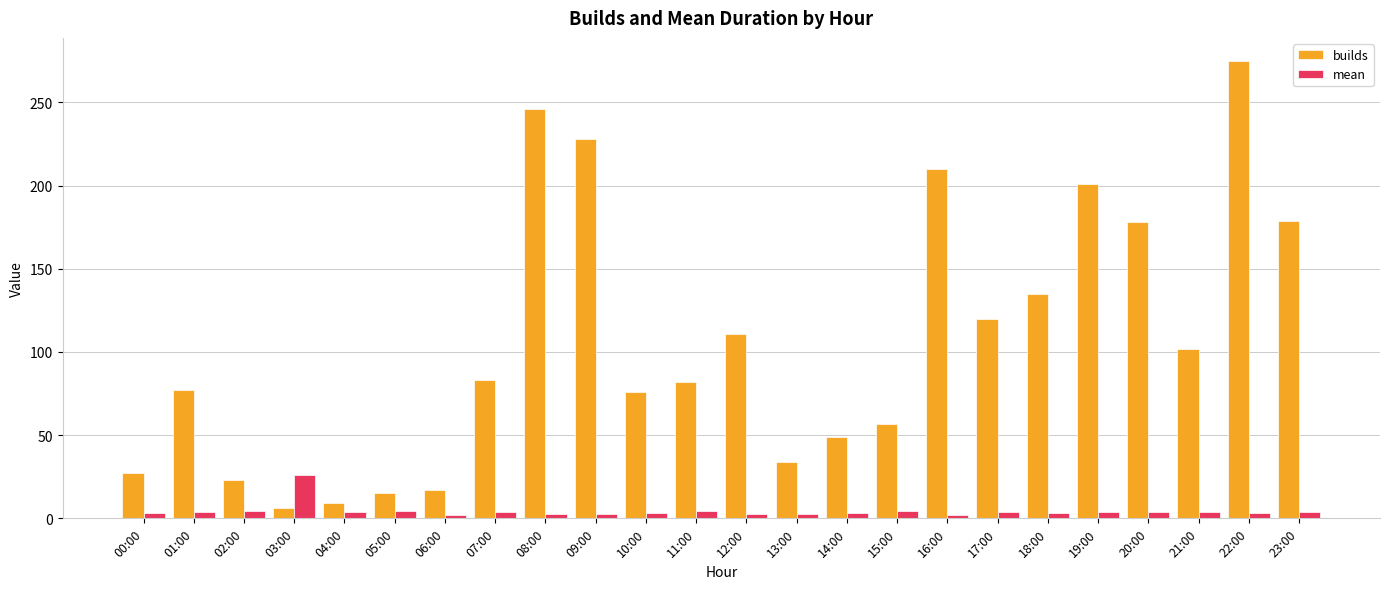

Where is builds nearest to the value 140?

18:00